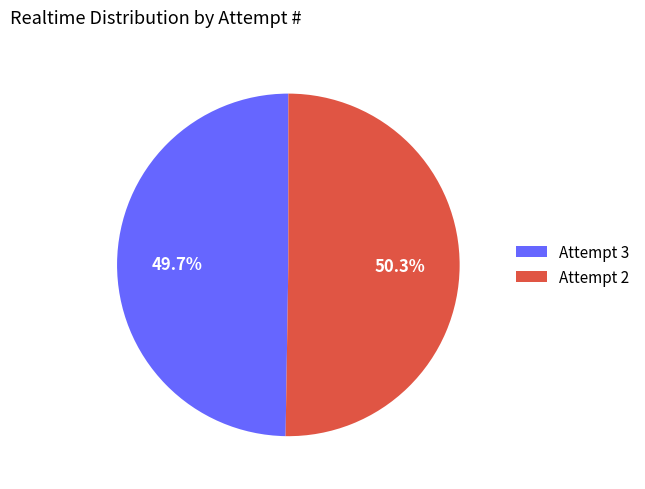

To the nearest percent, what is the average slice percentage?

50%